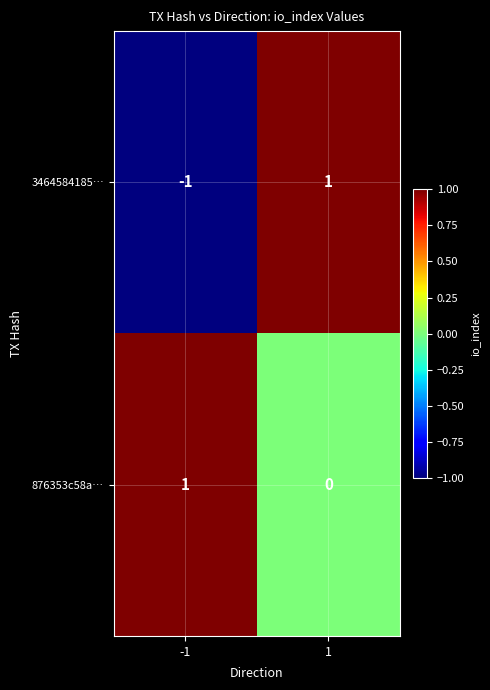

Rank the series at -1 from lowest to highest value.

3464584185…, 876353c58a…